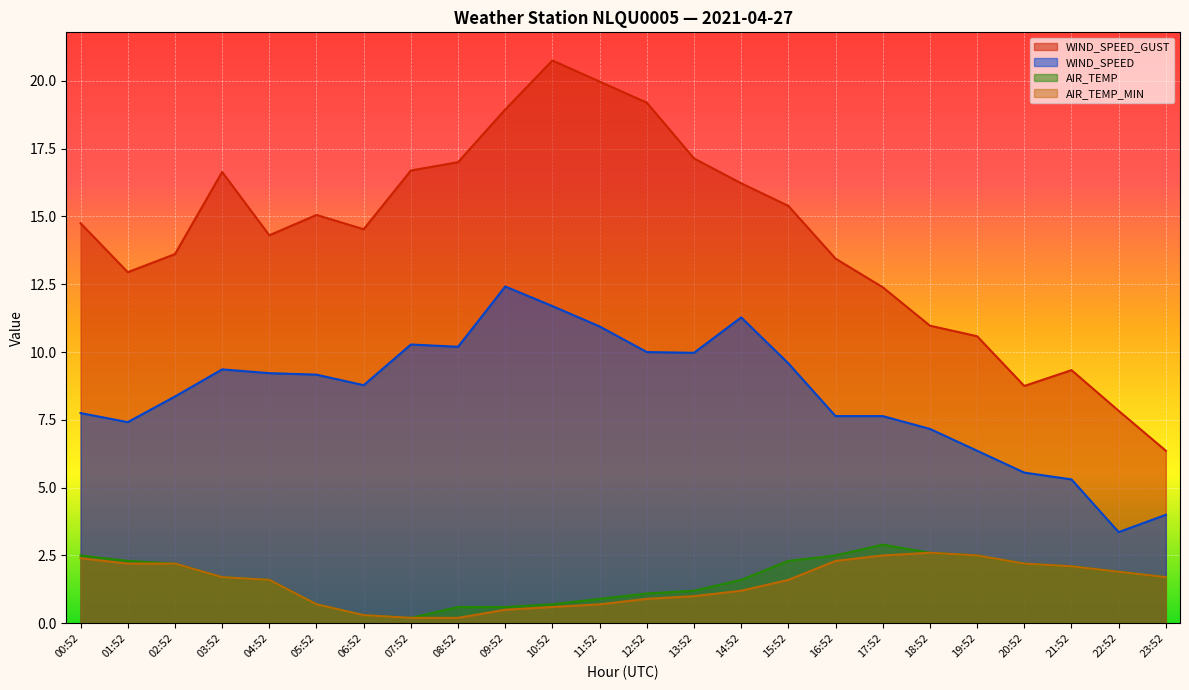

Reading left to right, list all the values displayed in this chart.

WIND_SPEED_GUST: 00:52=14.8	01:52=12.9	02:52=13.6	03:52=16.6	04:52=14.3	05:52=15.1	06:52=14.5	07:52=16.7	08:52=17.0	09:52=18.9	10:52=20.8	11:52=20.0	12:52=19.2	13:52=17.1	14:52=16.2	15:52=15.4	16:52=13.4	17:52=12.4	18:52=11.0	19:52=10.6	20:52=8.8	21:52=9.3	22:52=7.8	23:52=6.4
WIND_SPEED: 00:52=7.7	01:52=7.4	02:52=8.4	03:52=9.4	04:52=9.2	05:52=9.2	06:52=8.8	07:52=10.3	08:52=10.2	09:52=12.4	10:52=11.7	11:52=10.9	12:52=10.0	13:52=10.0	14:52=11.3	15:52=9.6	16:52=7.6	17:52=7.6	18:52=7.2	19:52=6.4	20:52=5.6	21:52=5.3	22:52=3.4	23:52=4.0
AIR_TEMP: 00:52=2.5	01:52=2.3	02:52=2.2	03:52=1.7	04:52=1.6	05:52=0.7	06:52=0.3	07:52=0.2	08:52=0.6	09:52=0.6	10:52=0.7	11:52=0.9	12:52=1.1	13:52=1.2	14:52=1.6	15:52=2.3	16:52=2.5	17:52=2.9	18:52=2.6	19:52=2.5	20:52=2.2	21:52=2.1	22:52=1.9	23:52=1.7
AIR_TEMP_MIN: 00:52=2.4	01:52=2.2	02:52=2.2	03:52=1.7	04:52=1.6	05:52=0.7	06:52=0.3	07:52=0.2	08:52=0.2	09:52=0.5	10:52=0.6	11:52=0.7	12:52=0.9	13:52=1.0	14:52=1.2	15:52=1.6	16:52=2.3	17:52=2.5	18:52=2.6	19:52=2.5	20:52=2.2	21:52=2.1	22:52=1.9	23:52=1.7